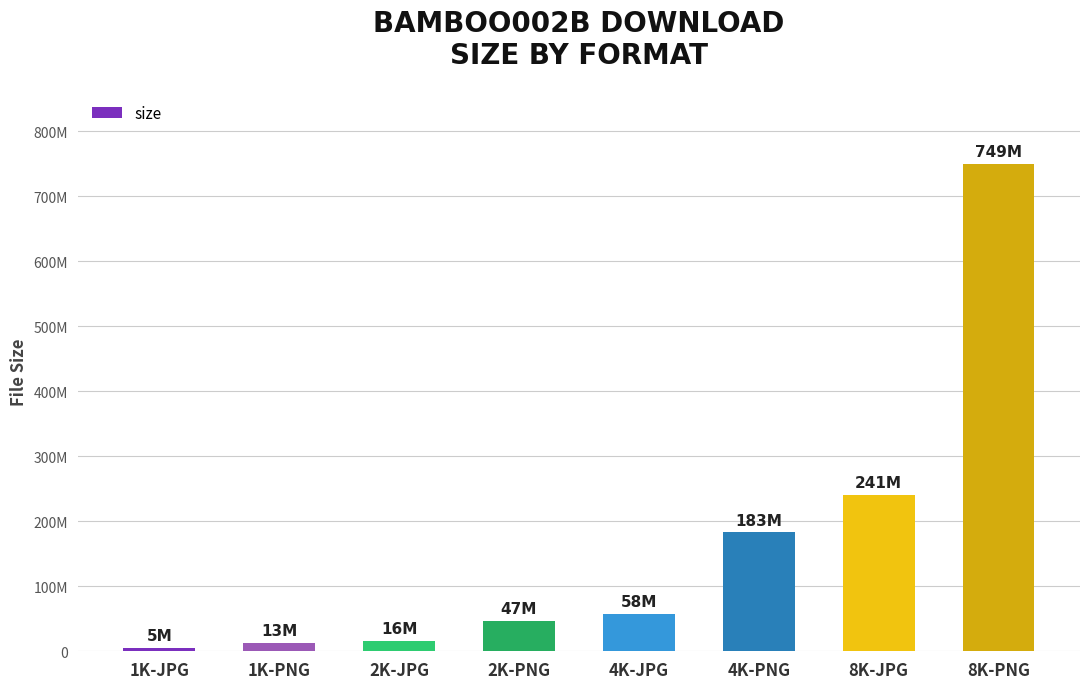

Reading left to right, transcribe all the data shown in this chart.

5160070	12948727	15846917	47072159	58060192	182873987	240996362	749323304